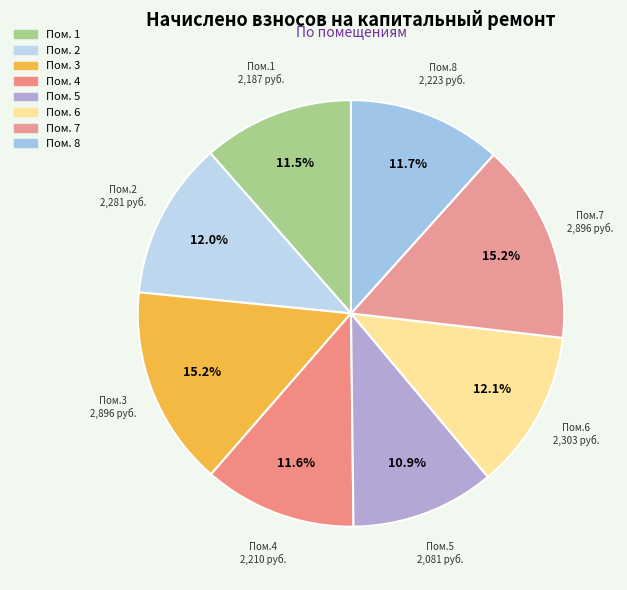

Count the number of slices in the pie.

8